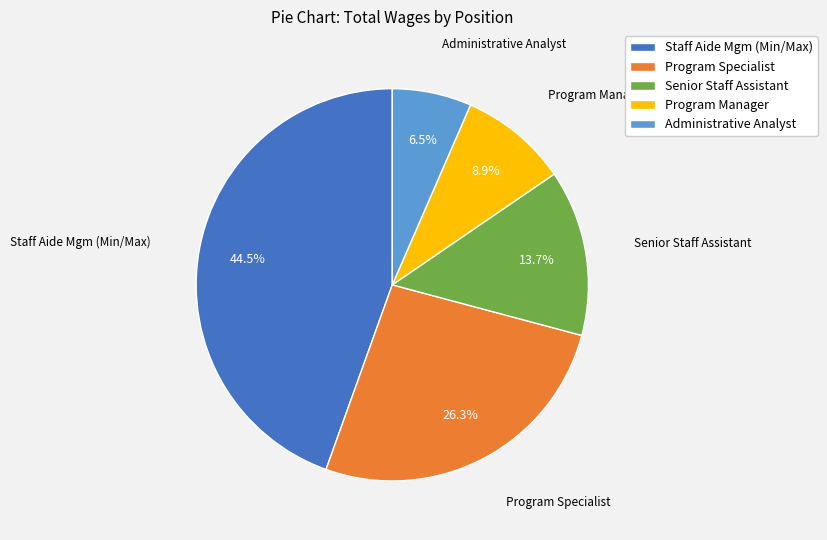

Between Senior Staff Assistant and Staff Aide Mgm (Min/Max), which is larger?

Staff Aide Mgm (Min/Max)